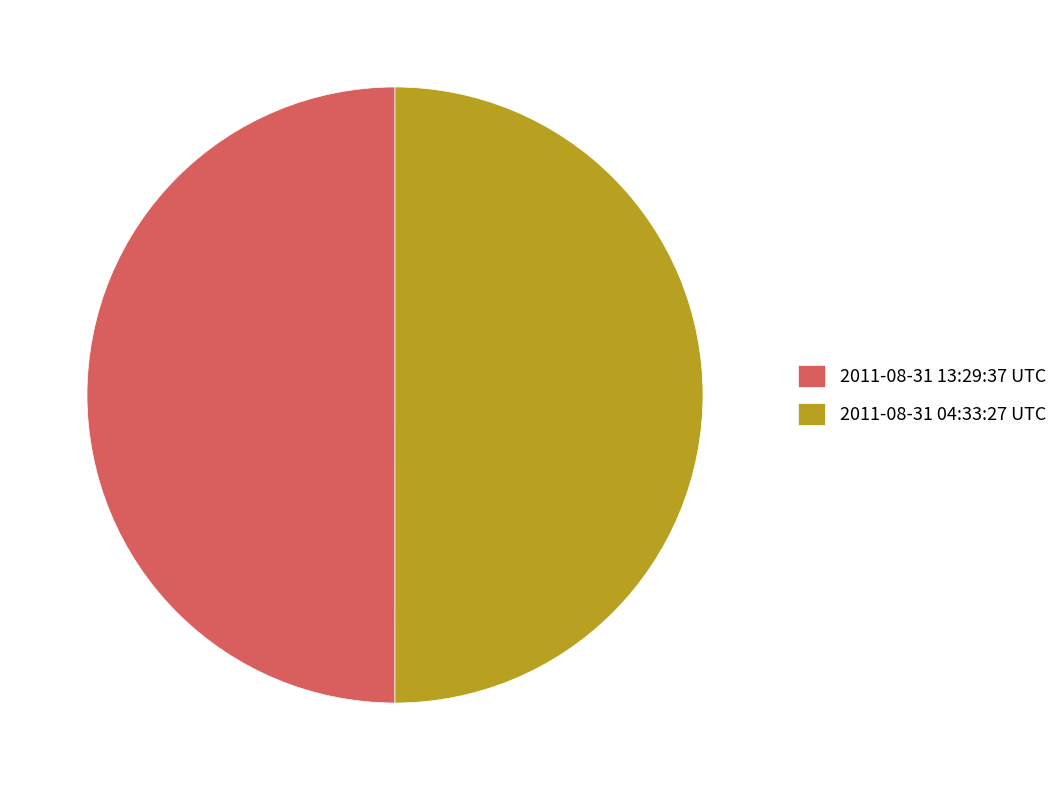

Combined, do 2011-08-31 13:29:37 UTC and 2011-08-31 04:33:27 UTC account for over 50%?

Yes